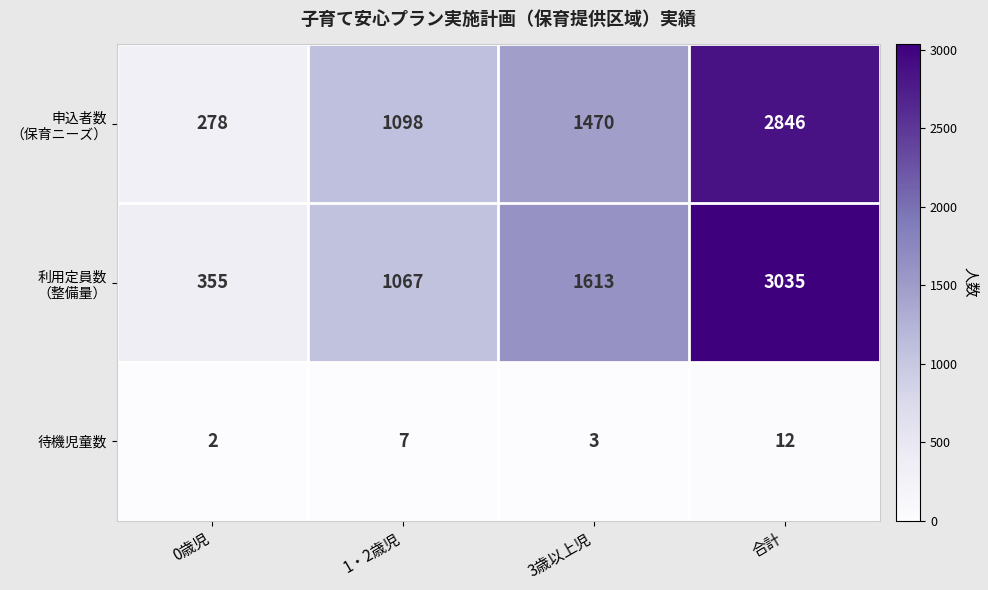

What is the total value across all series at 3歳以上児?

3086